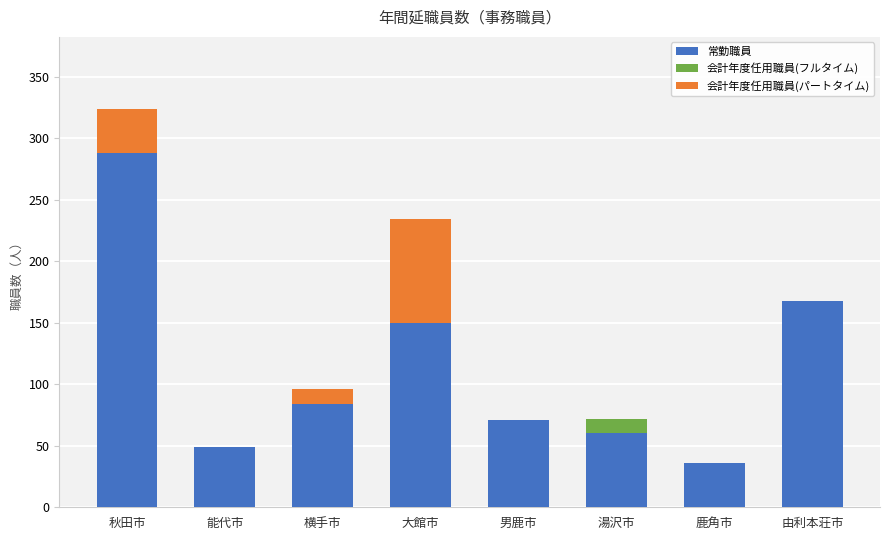

At which category is the sum across all series the highest?

秋田市